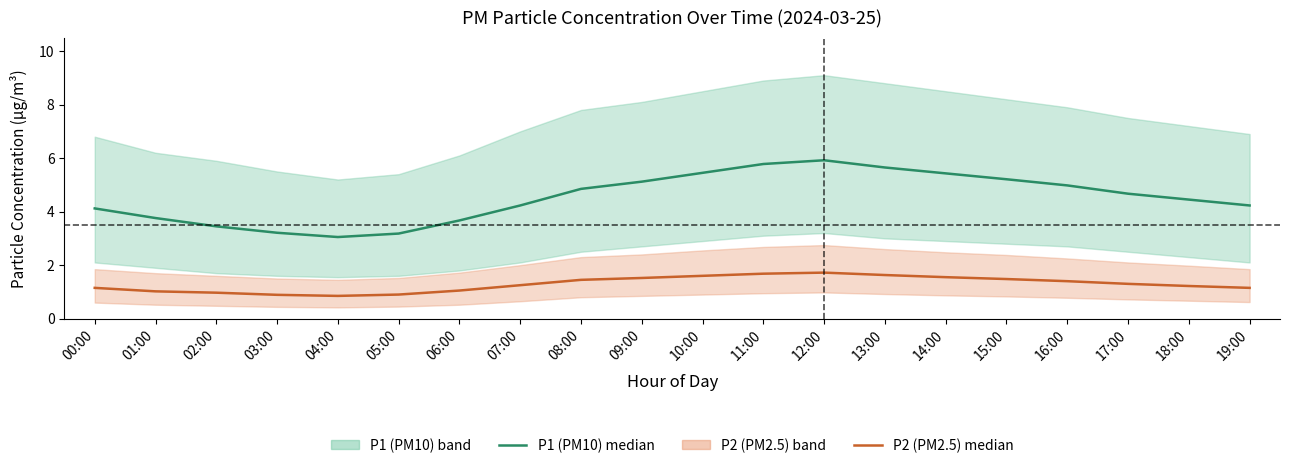

At which label does P2 (PM2.5) first exceed 1?

00:00